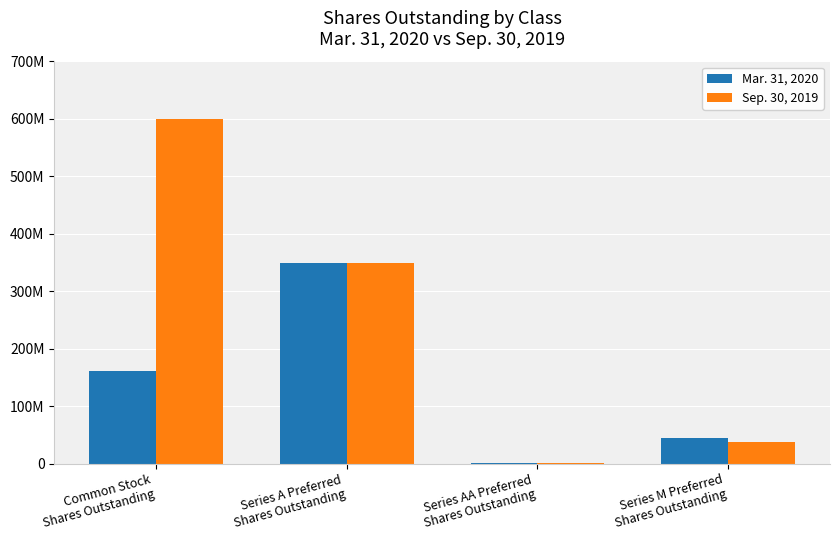

At how many categories does at least one series exceed 399142625?

1